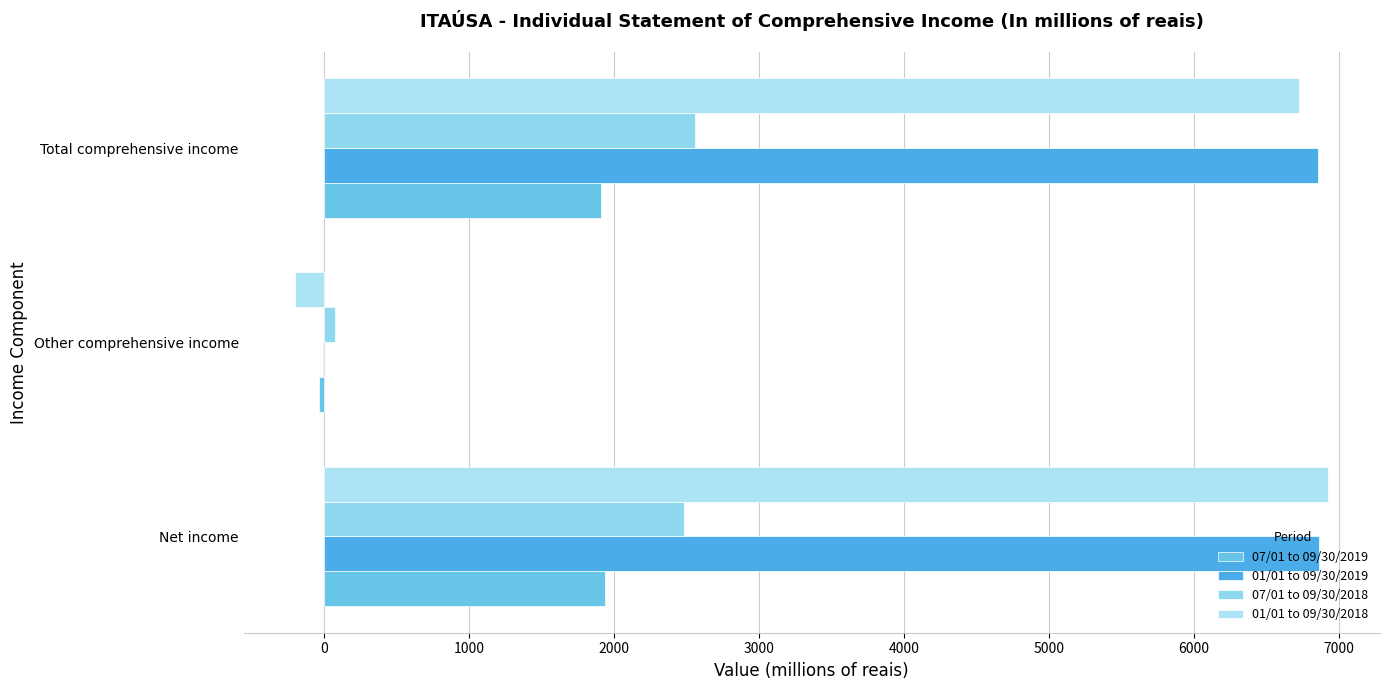

How many values in 01/01 to 09/30/2018 are above zero?

2